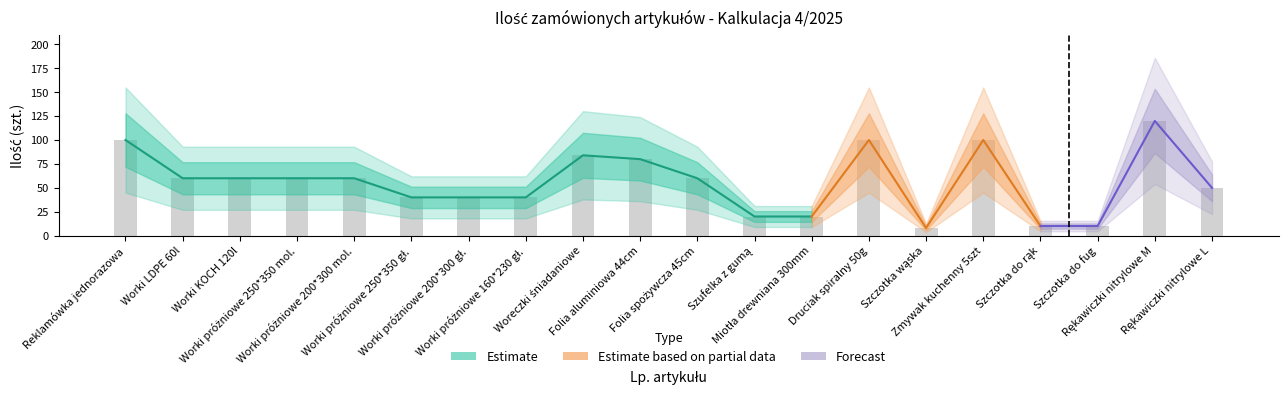

True or false: Ilość has a value of 100 at 16.

True